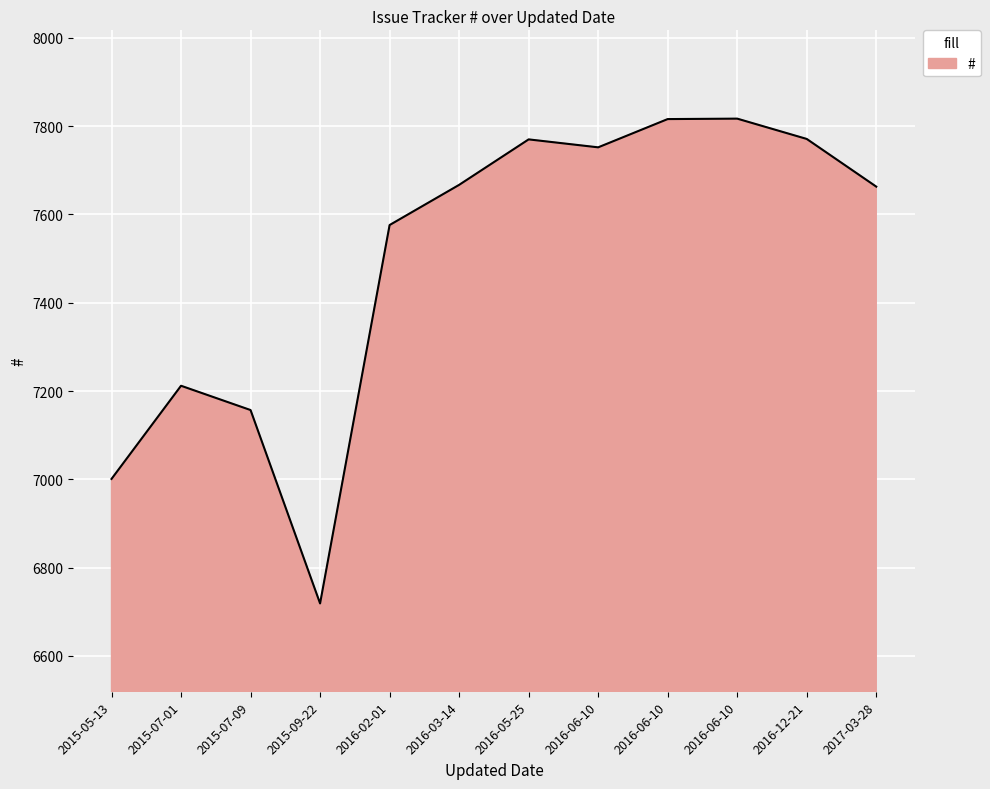

Approximately how many times larger is the value at 2016-06-10 compared to 2016-02-01?

1.0